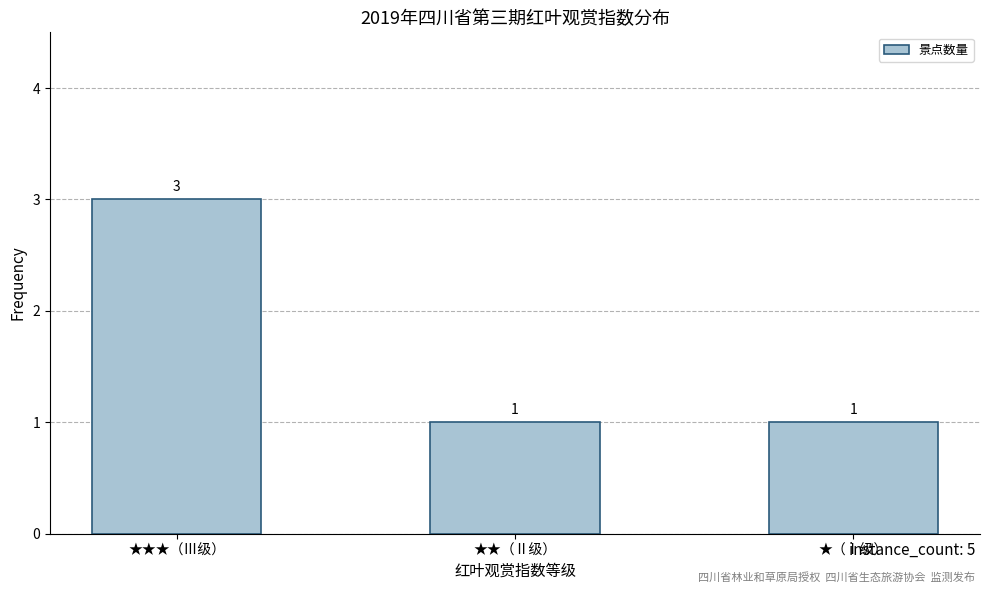

True or false: the data shows 1 at ★（Ⅰ级）.

True